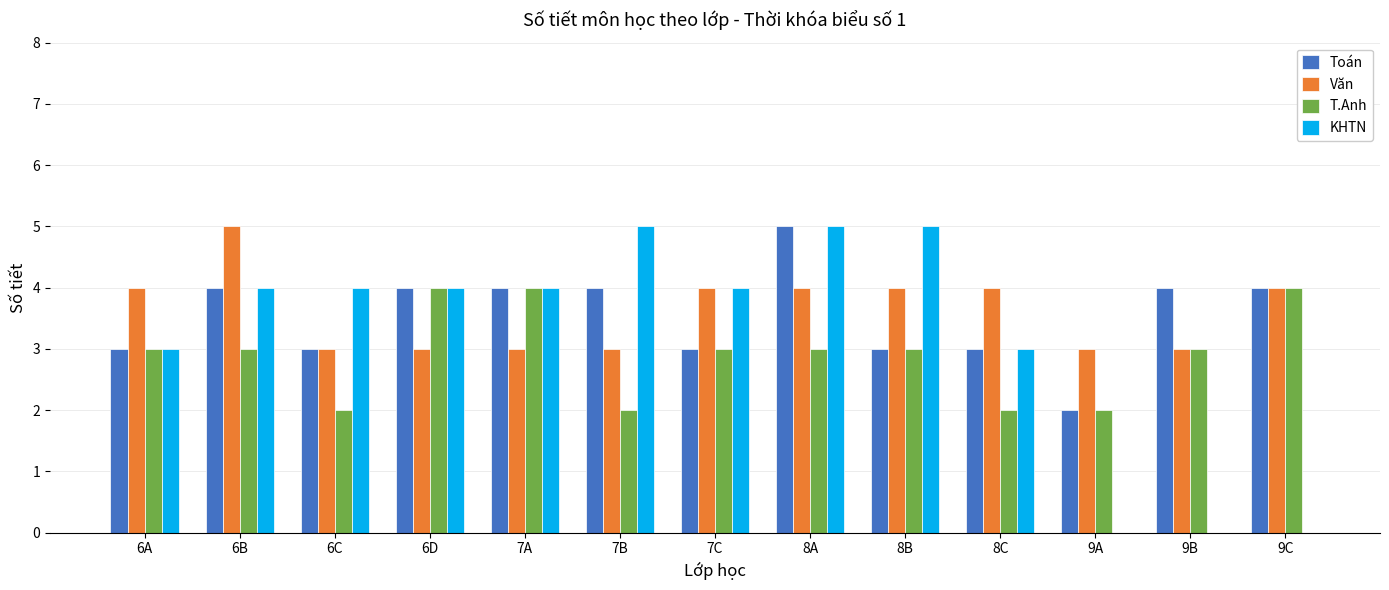

At which category is the sum across all series the highest?

8A